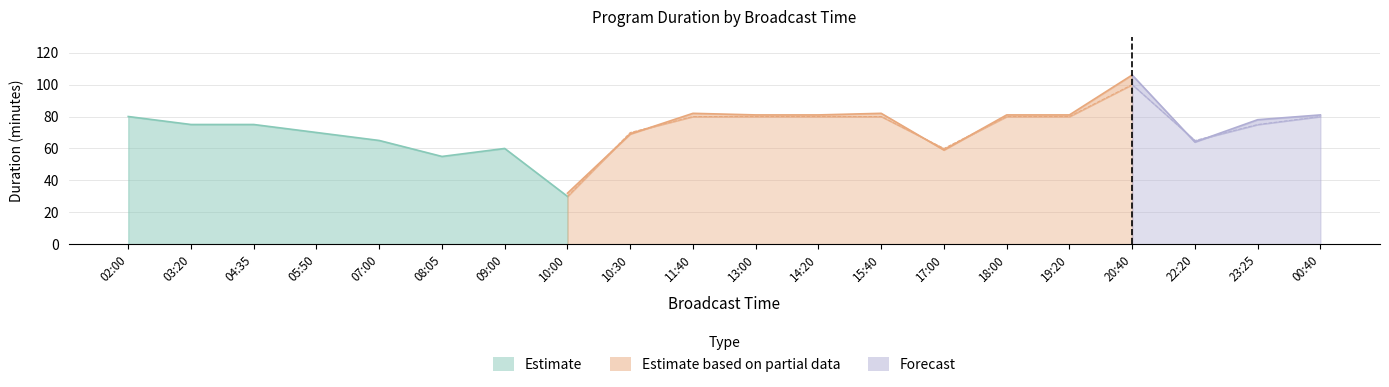

At which category is the sum across all series the highest?

20:40